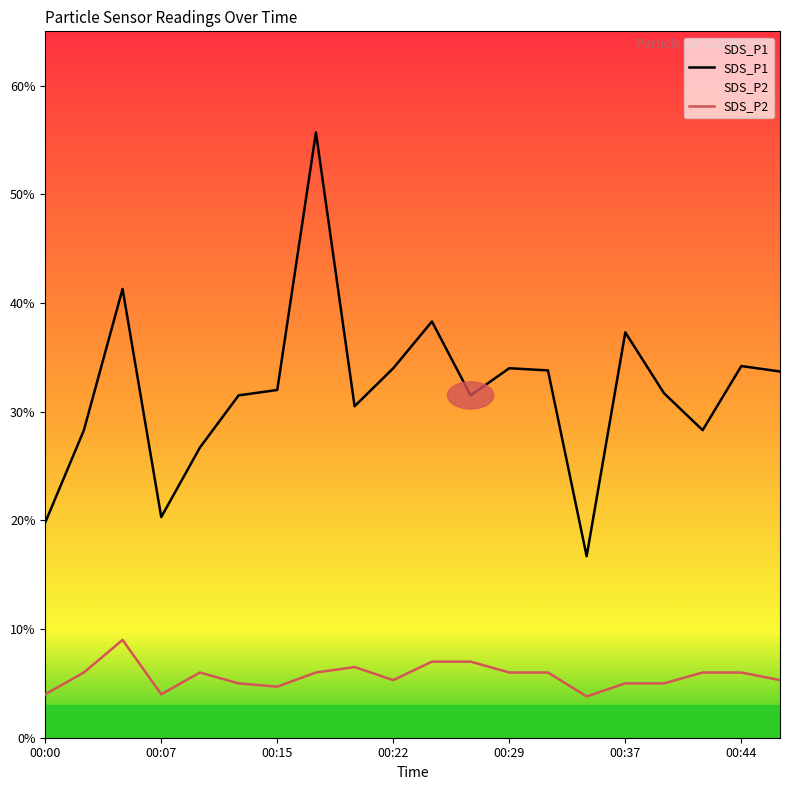

Which series has the largest range (max minus min)?

SDS_P1